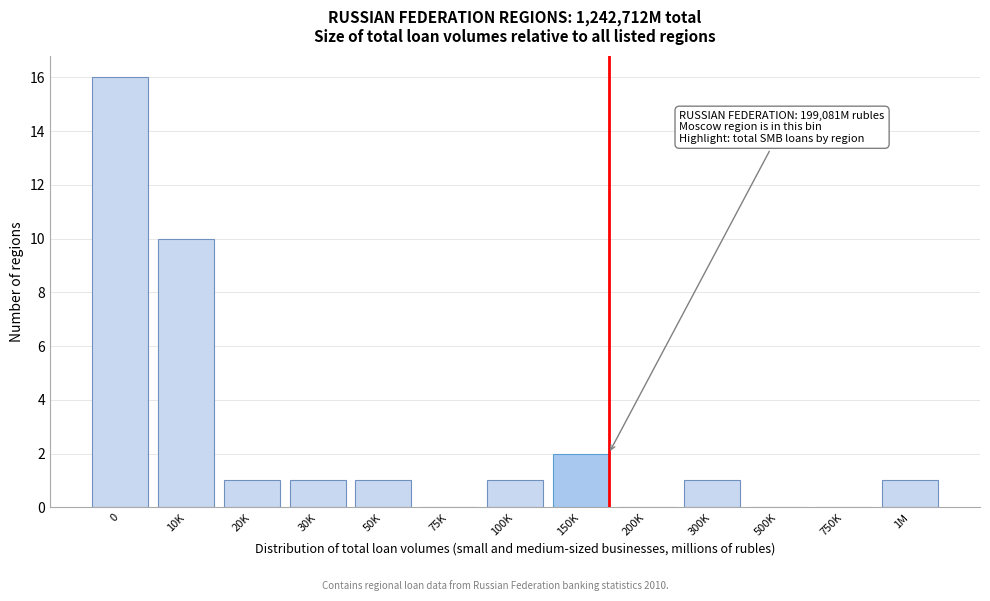

Reading right to left, extract all data points from this chart.

1M=1	750K=0	500K=0	300K=1	200K=0	150K=2	100K=1	75K=0	50K=1	30K=1	20K=1	10K=10	0=16